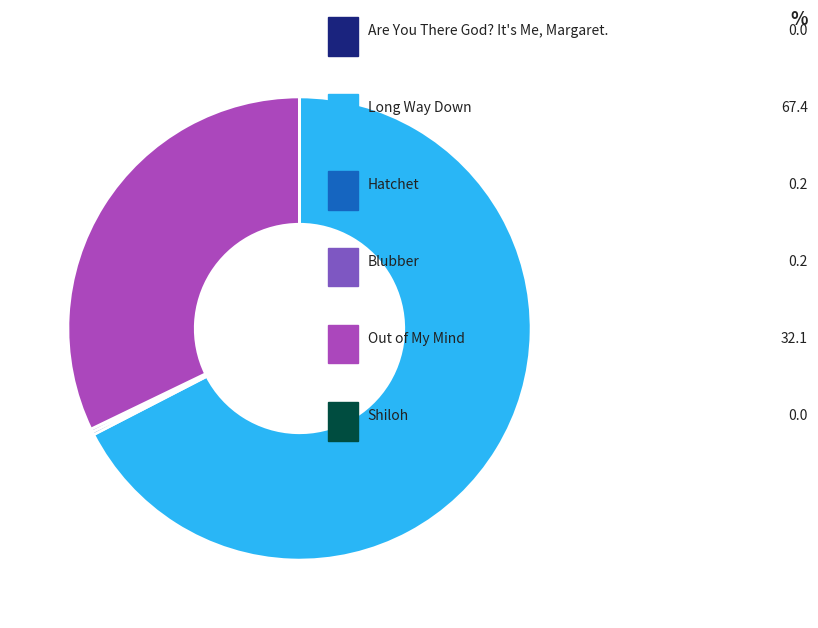

Is there a majority slice in this chart?

Yes